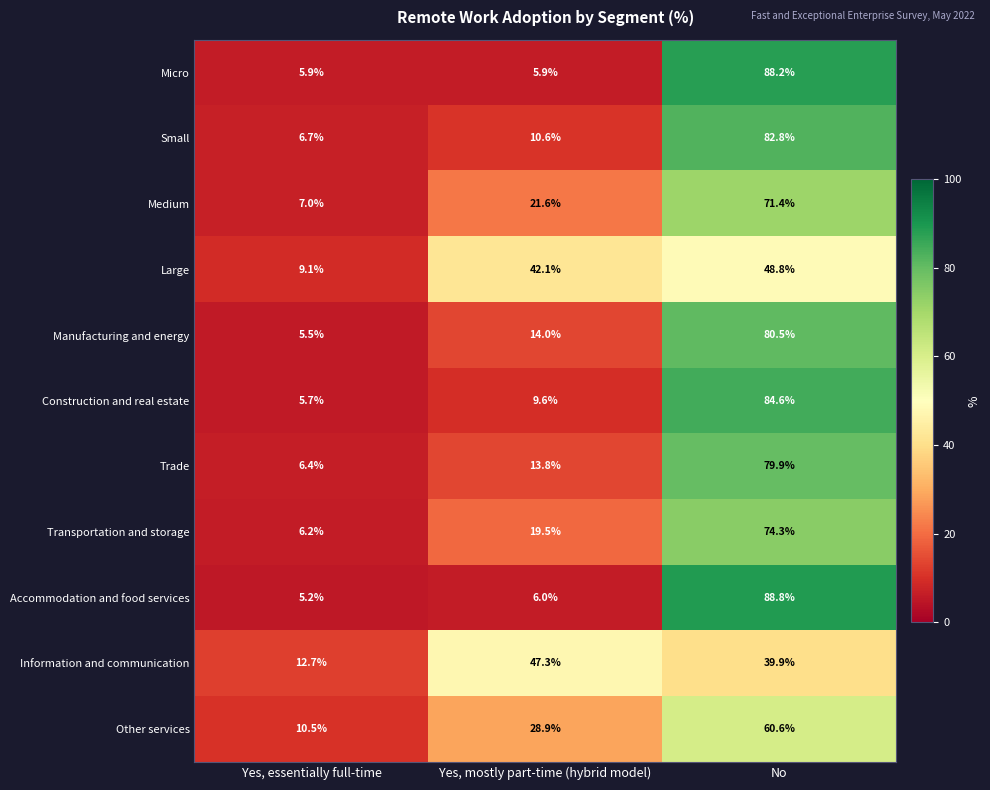

Rank the series by their maximum value, from highest to lowest.

Accommodation and food services, Micro, Construction and real estate, Small, Manufacturing and energy, Trade, Transportation and storage, Medium, Other services, Large, Information and communication